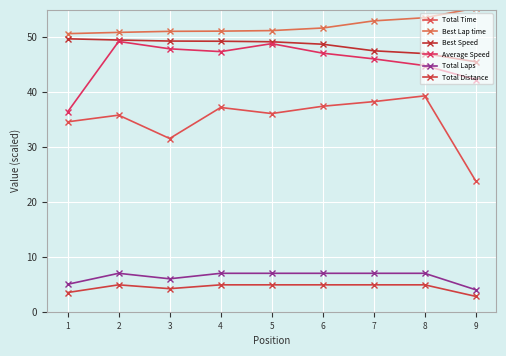

Which series has the largest total across all categories?

Best Lap time